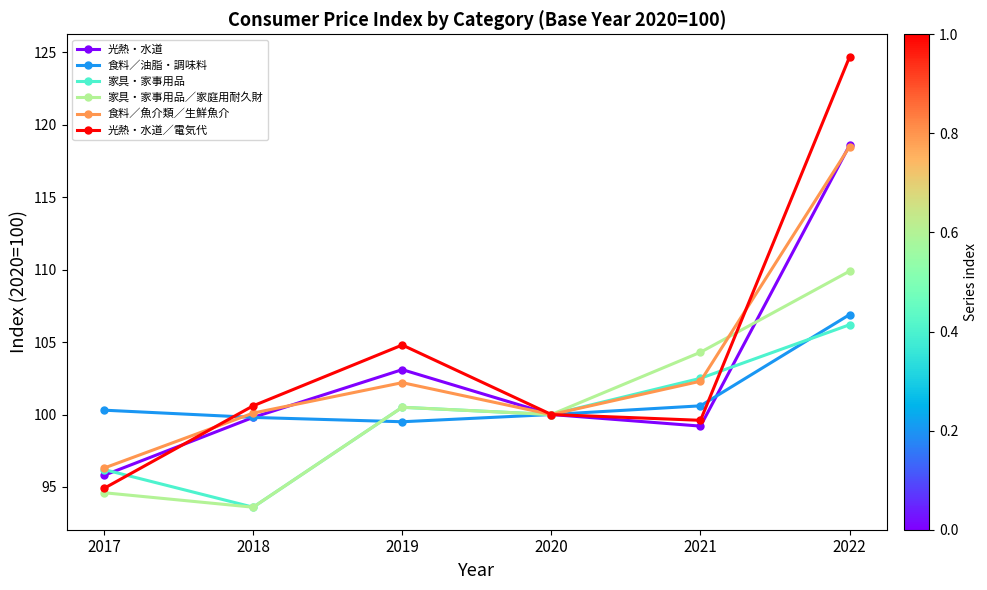

The 食料／油脂・調味料 series shows 100.6 at 2021. True or false?

True